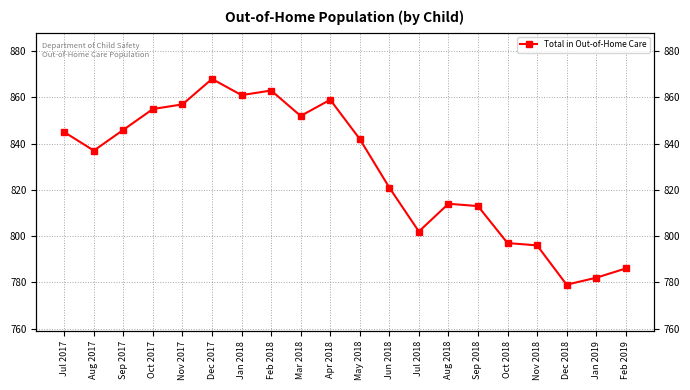

List the labels in order of value, smallest first.

Dec 2018, Jan 2019, Feb 2019, Nov 2018, Oct 2018, Jul 2018, Sep 2018, Aug 2018, Jun 2018, Aug 2017, May 2018, Jul 2017, Sep 2017, Mar 2018, Oct 2017, Nov 2017, Apr 2018, Jan 2018, Feb 2018, Dec 2017